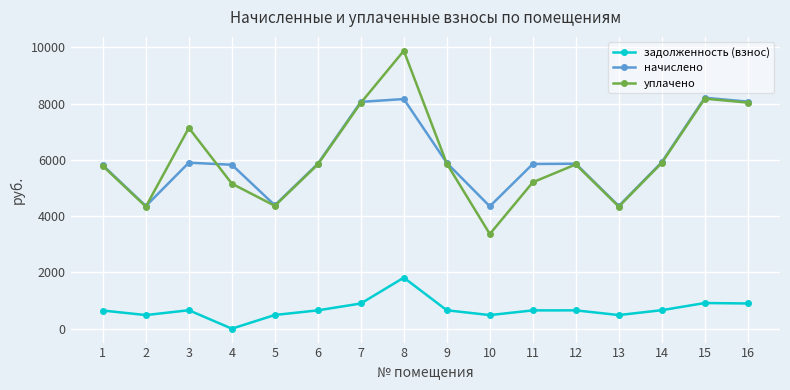

At which category is the sum across all series the highest?

8